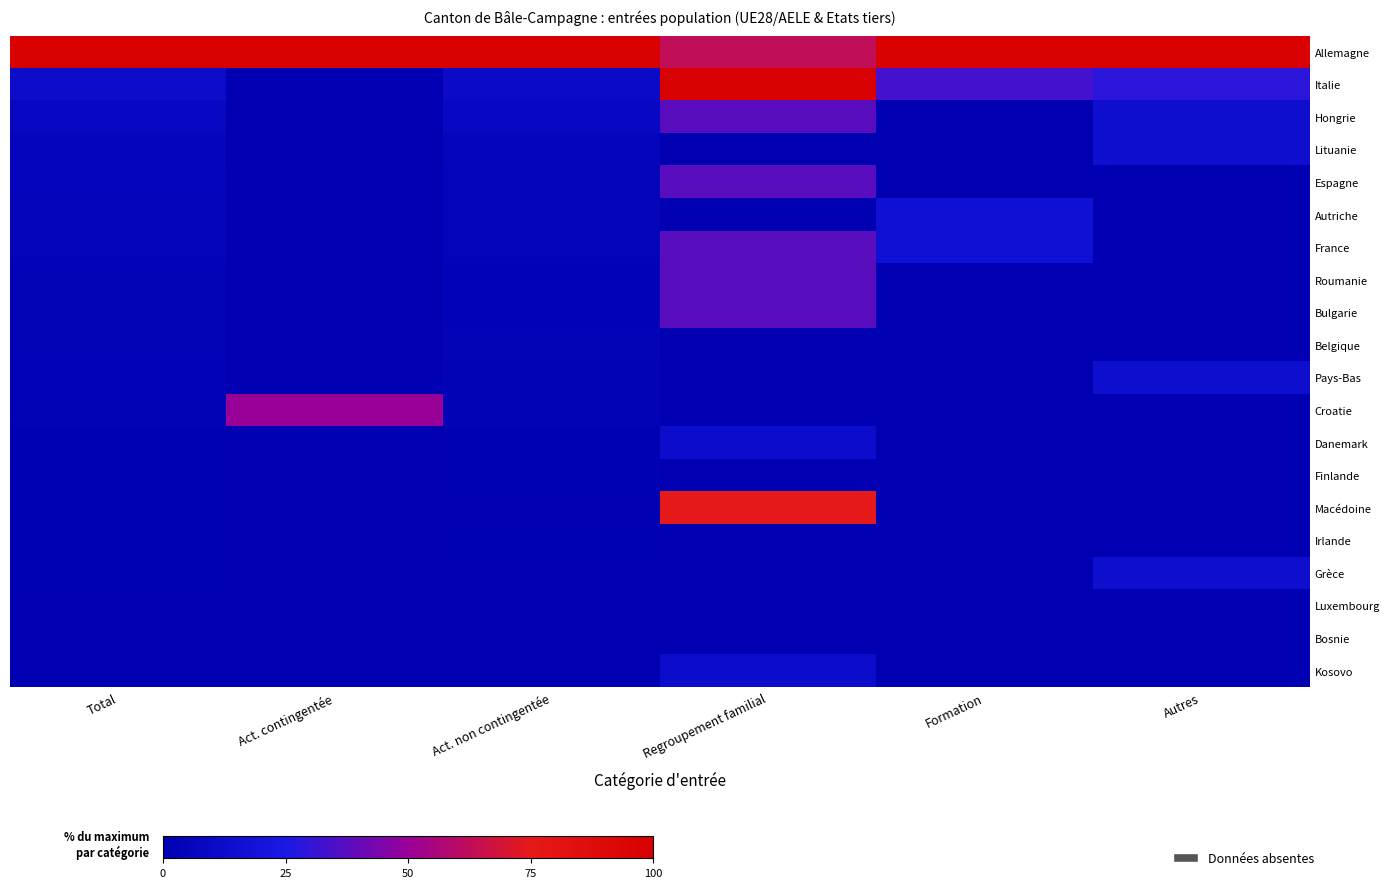

What is the total value across all series at Regroupement familial?

450.0